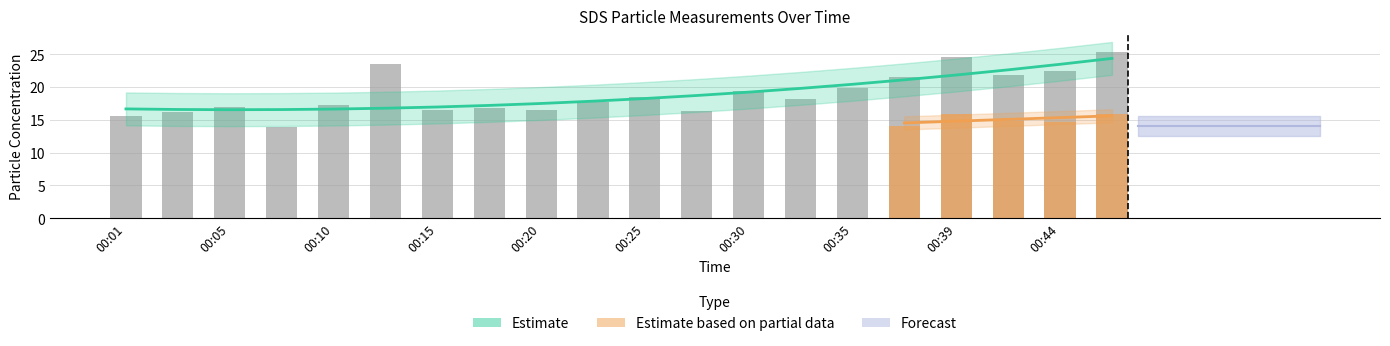

What is the change in value from 00:08 to 00:25?

+4.5